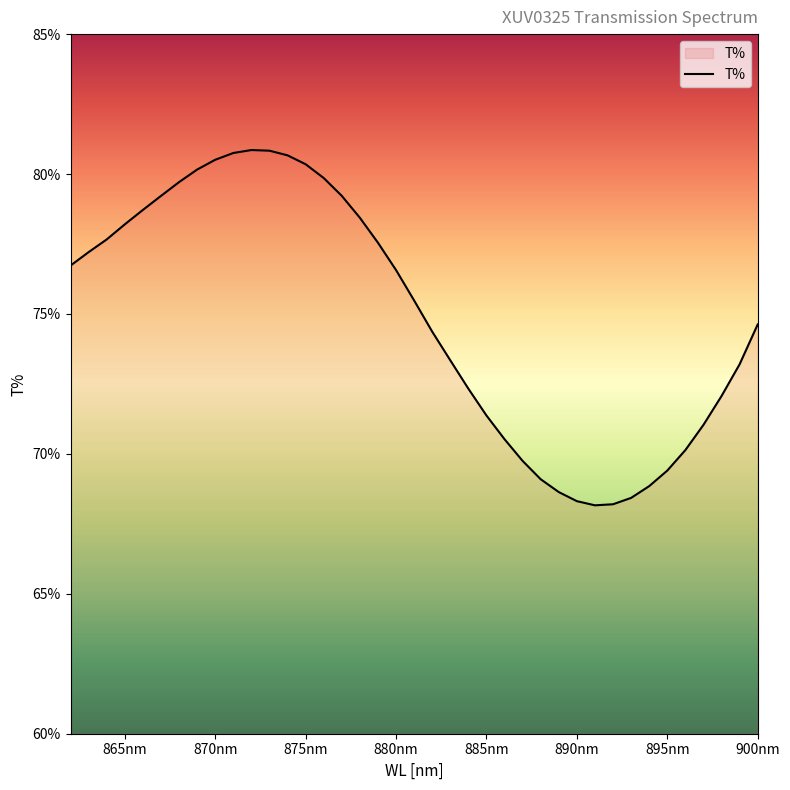

How many points are lower than both their immediate neighbors (excluding endpoints)?

1